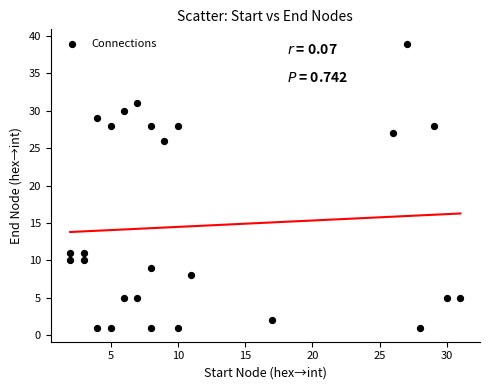

What Y value in the scatter plot is closest to 20?

26